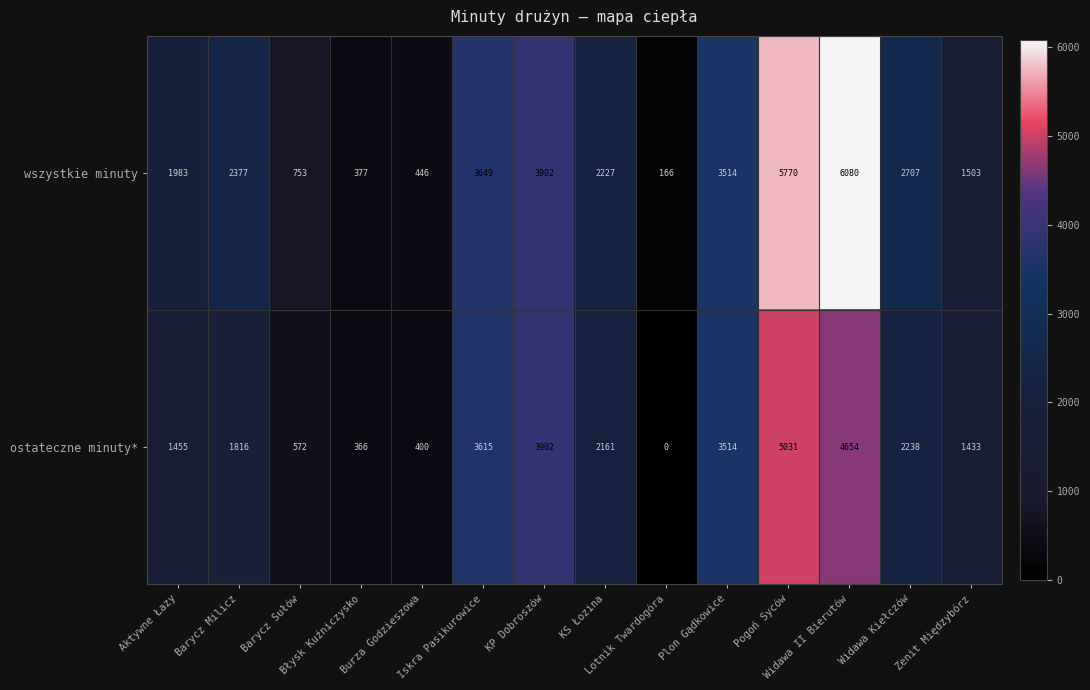

List the series in order of their overall mean, lowest first.

ostateczne minuty*, wszystkie minuty